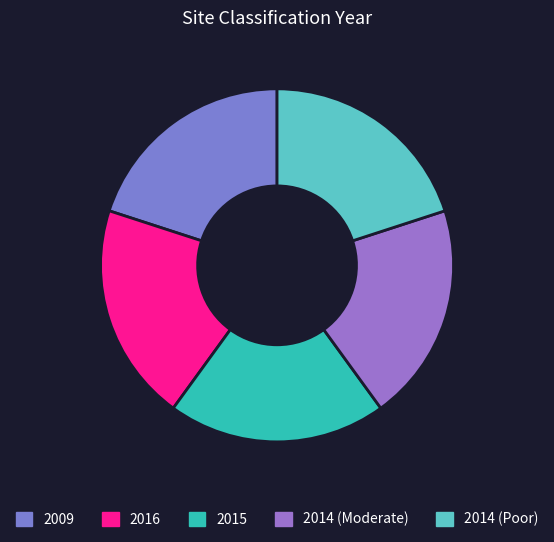

How many slices are in this pie chart?

5